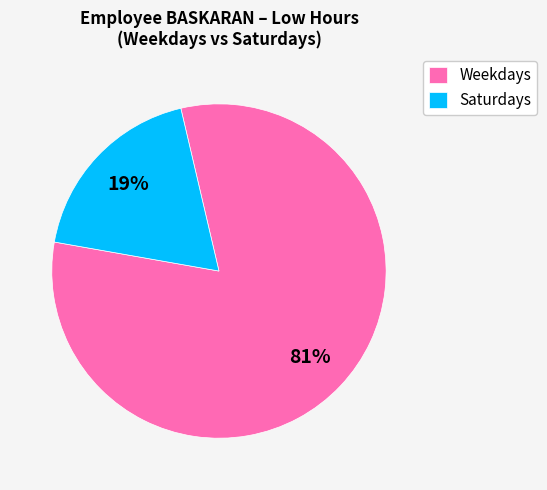

Rank the categories by value from lowest to highest.

Saturdays, Weekdays